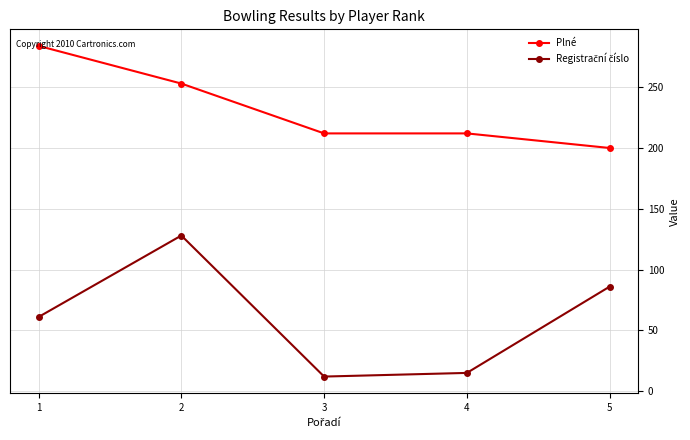

Which series changed the most between 1 and 4?

Plné